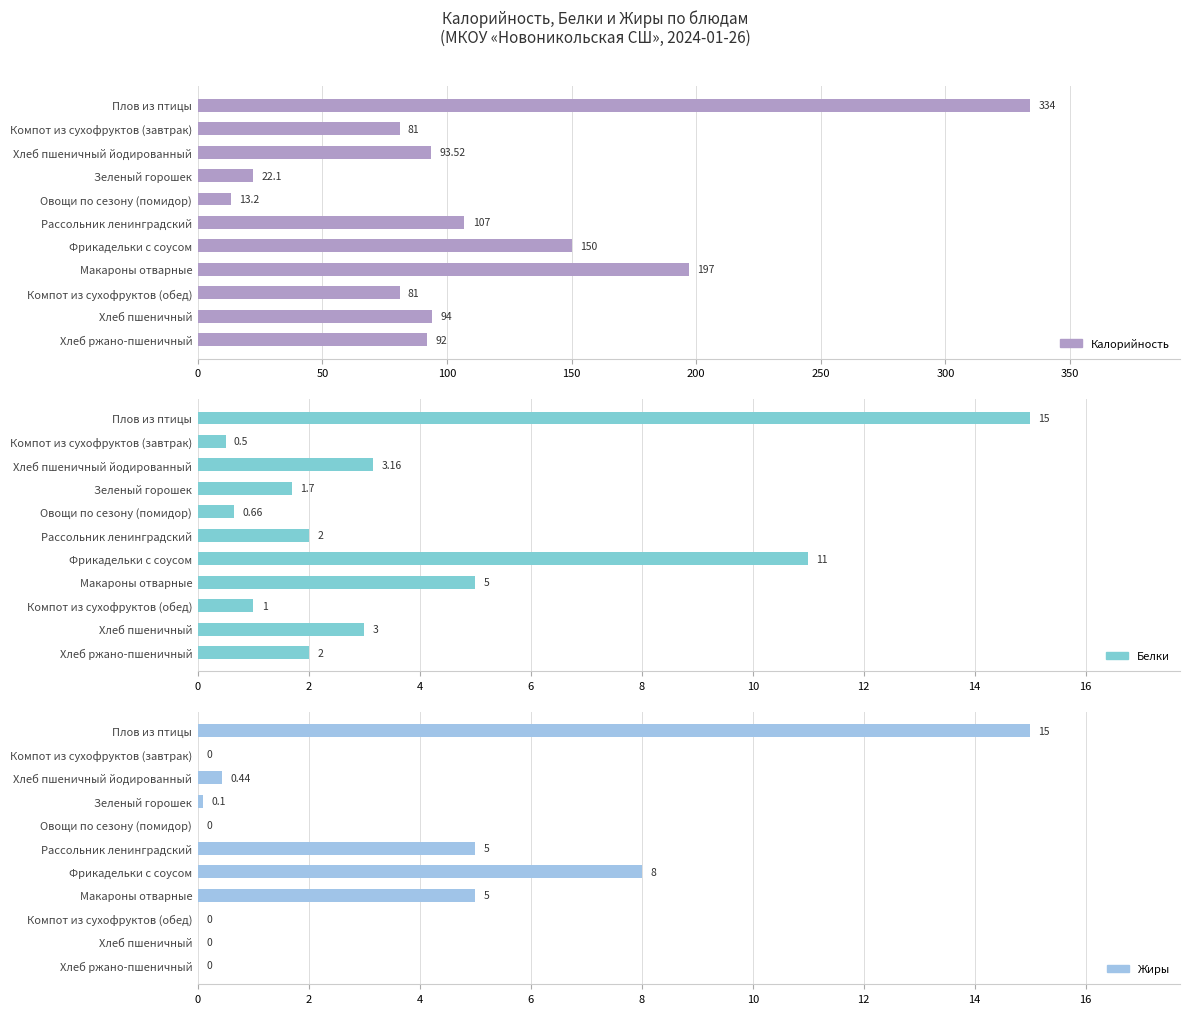

True or false: Калорийность has a value of 22.1 at Зеленый горошек.

True